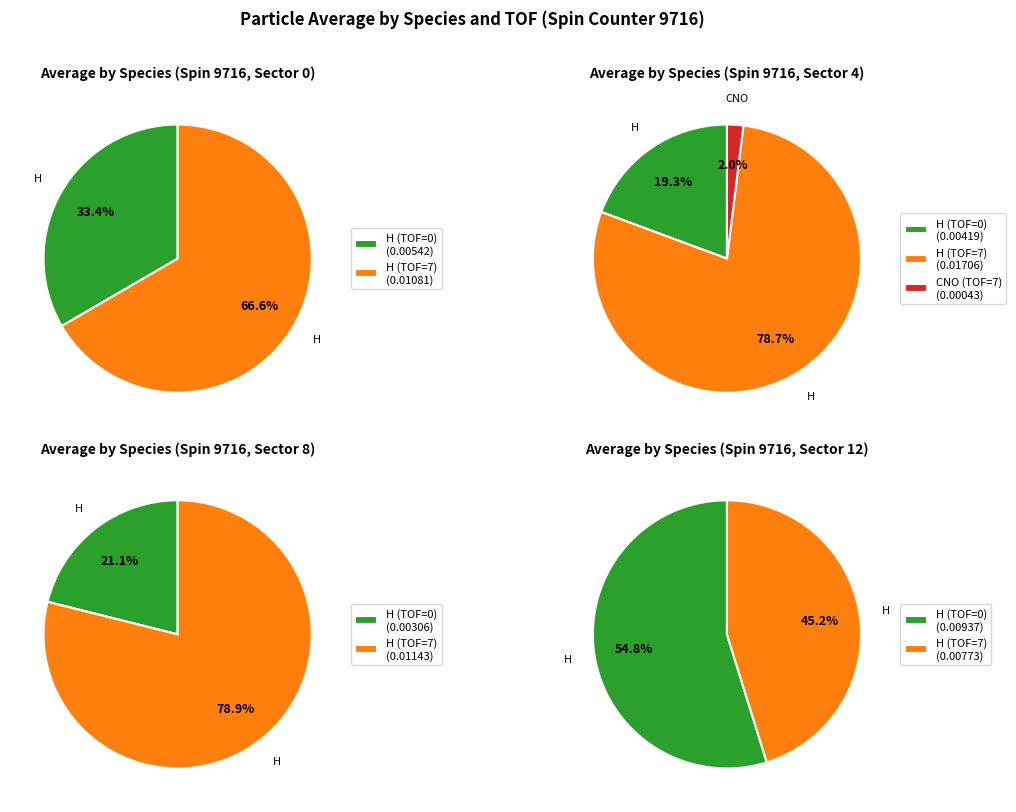

To the nearest percent, what percentage of the pie is H?

100%